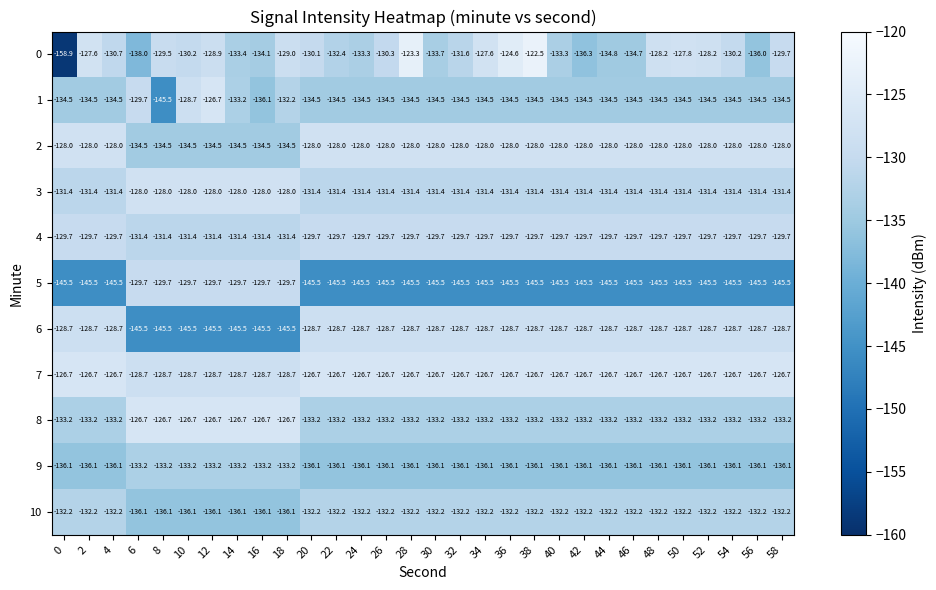

Read the 5 value at 20.

-145.5